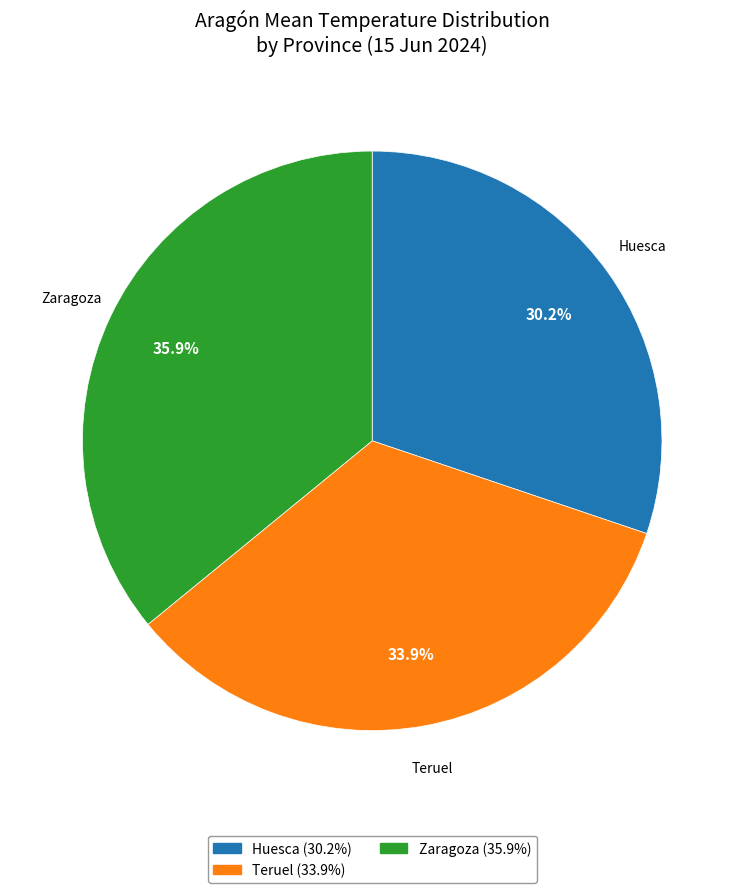

Is there any slice that represents more than half of the pie?

No